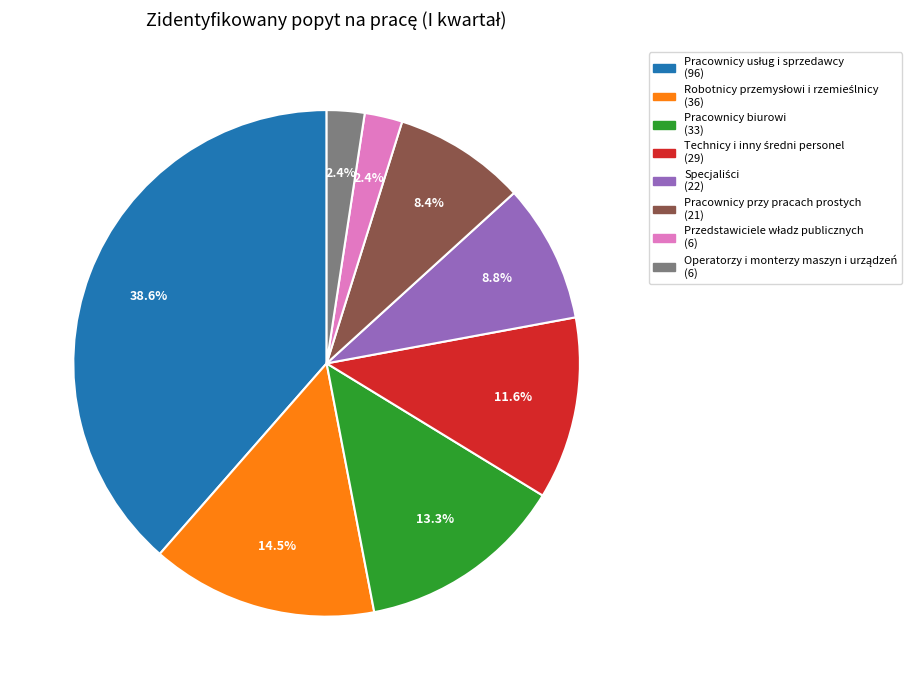

What percentage is NOT represented by Pracownicy biurowi?

86.7%